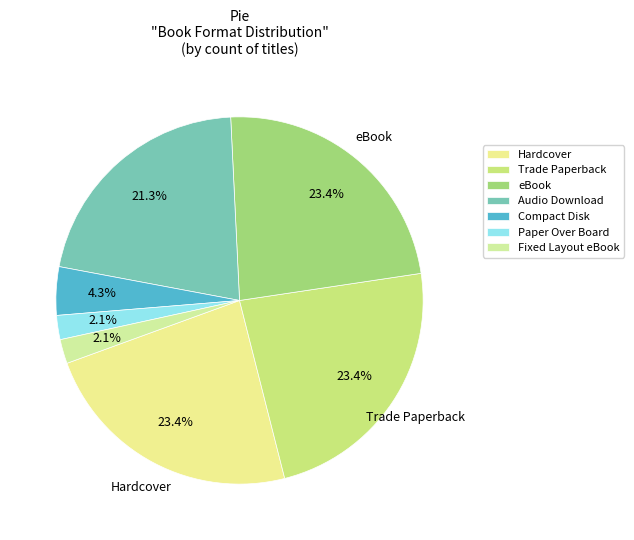

To the nearest percent, what is the combined percentage of eBook and Trade Paperback?

47%